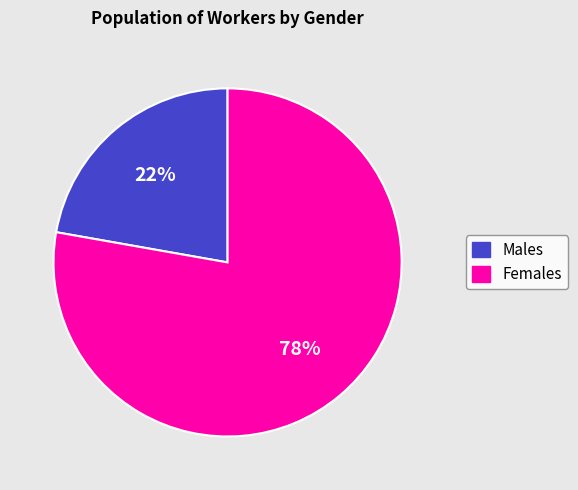

To the nearest percent, what is the average slice percentage?

50%